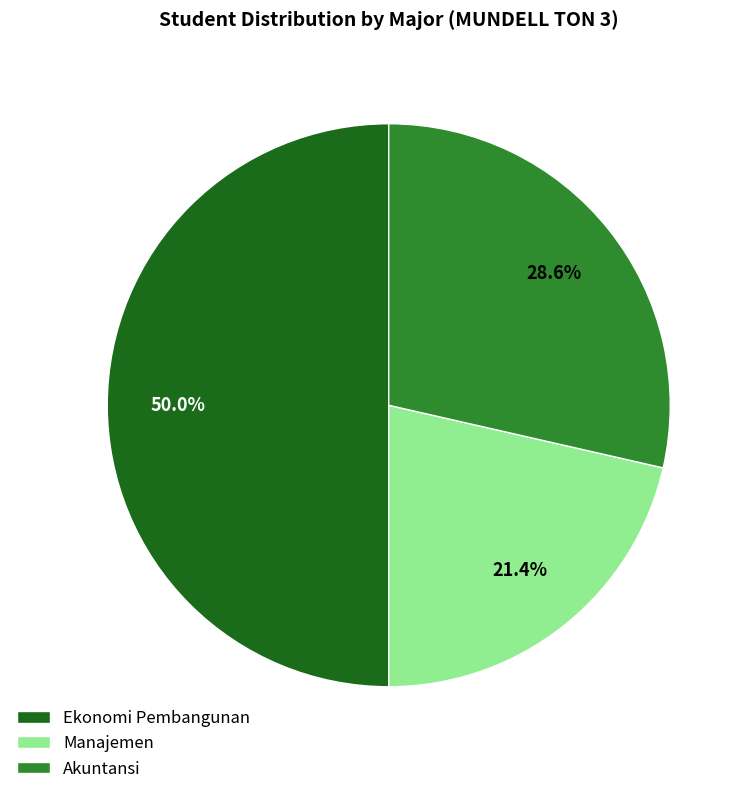

Is it true that Manajemen is 21% of the pie?

True